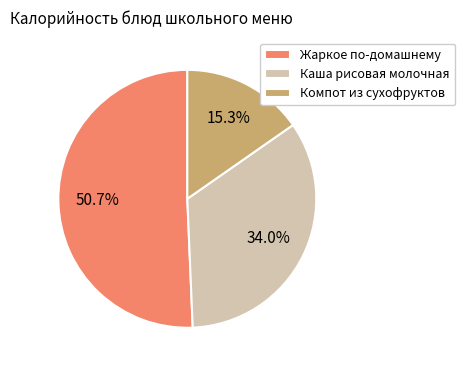

How many segments does this pie chart have?

3